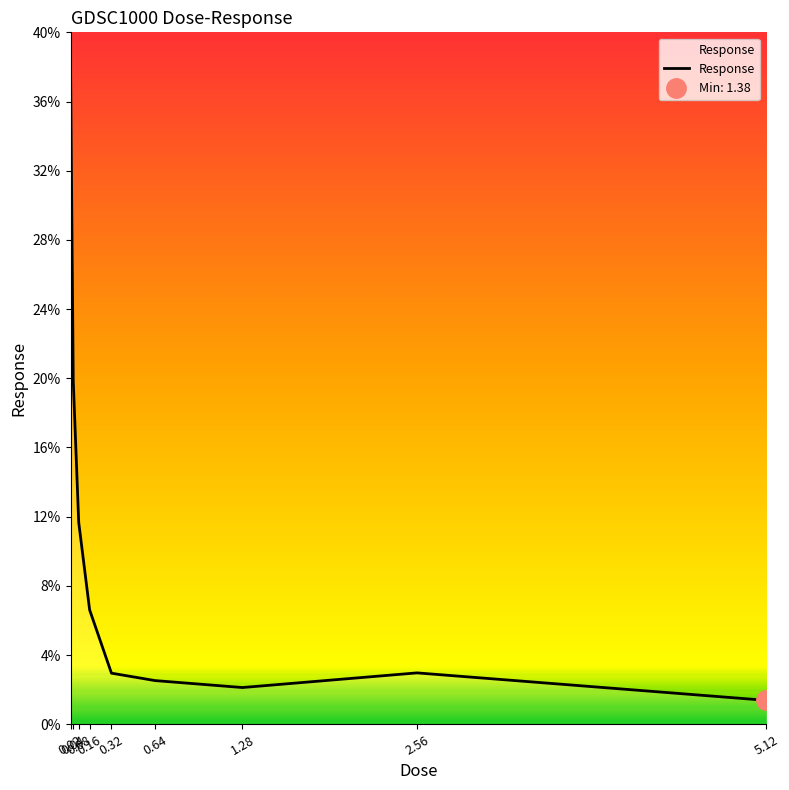

How many data points are less than 2?

1